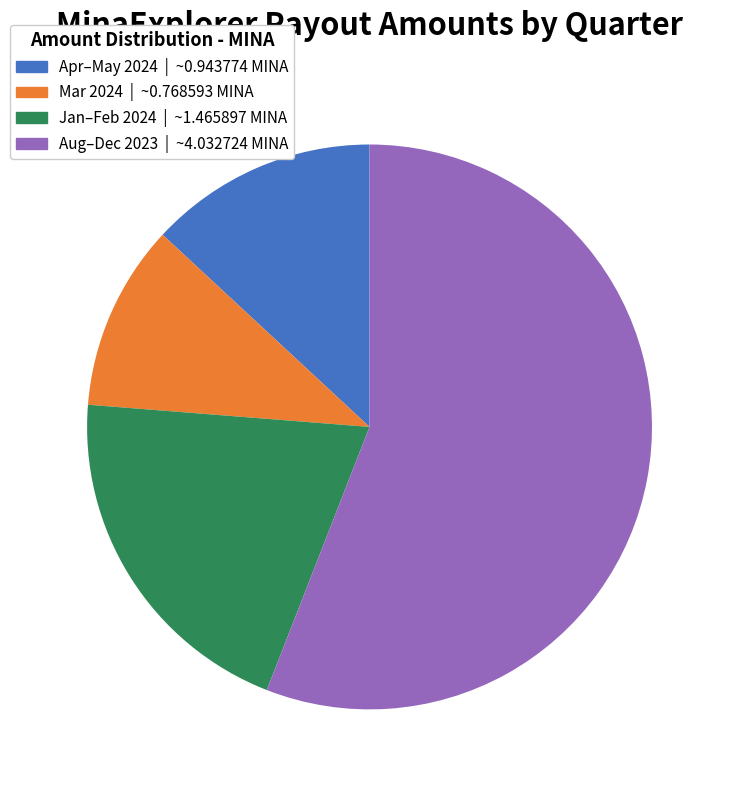

Is there a majority slice in this chart?

Yes